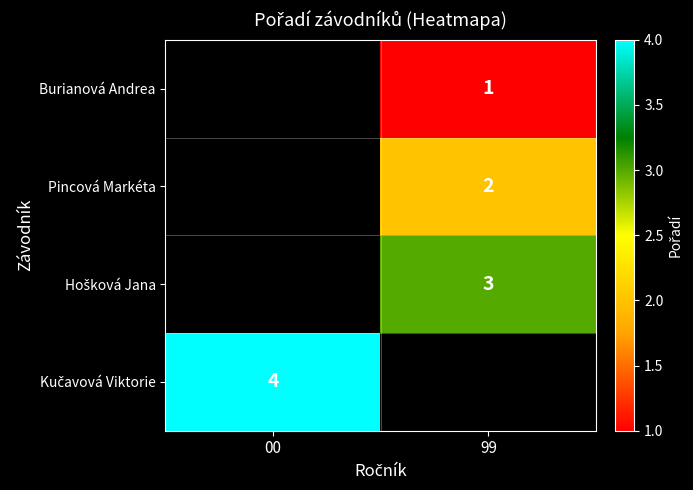

The Burianová Andrea series shows 1 at 99. True or false?

True